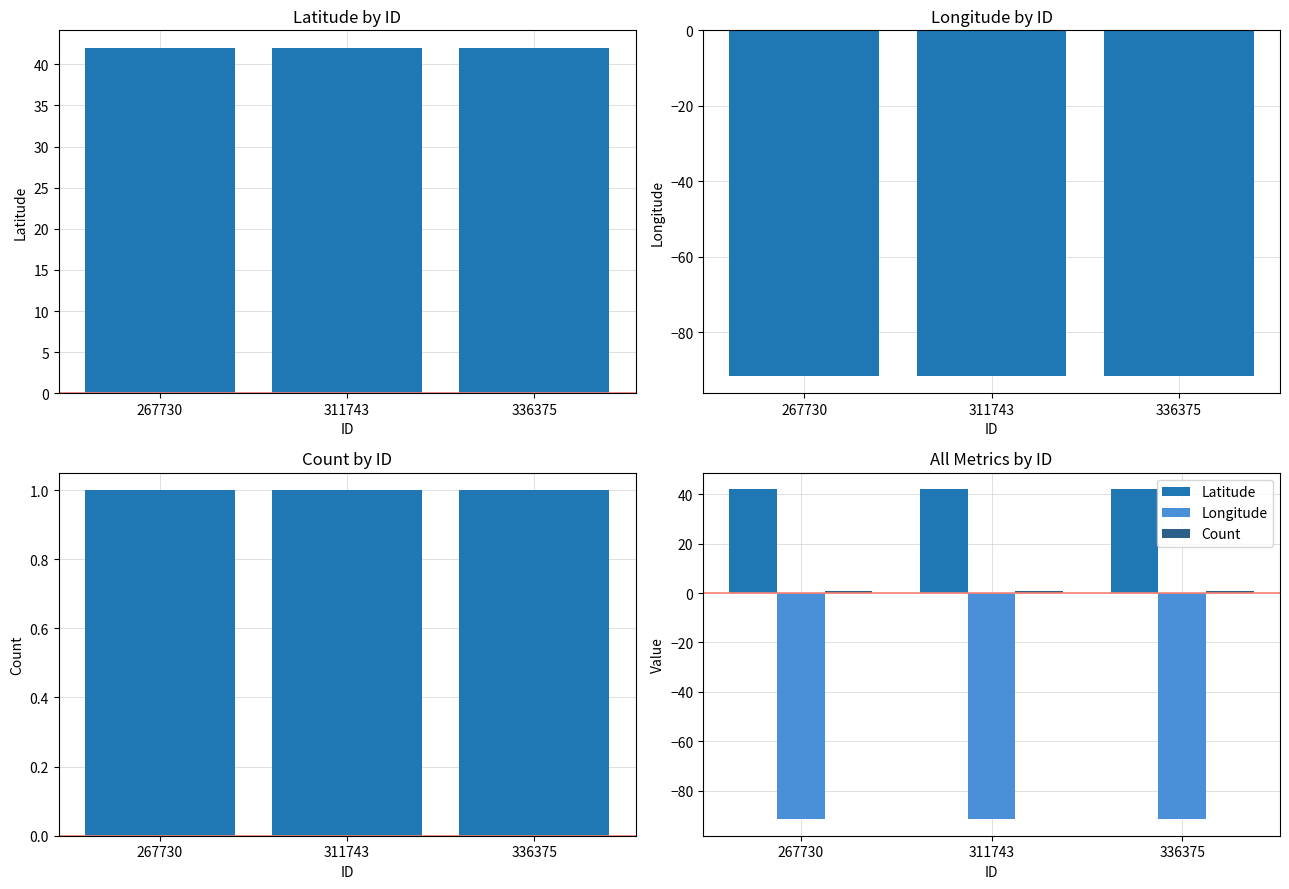

At which label does Longitude reach its minimum?

267730